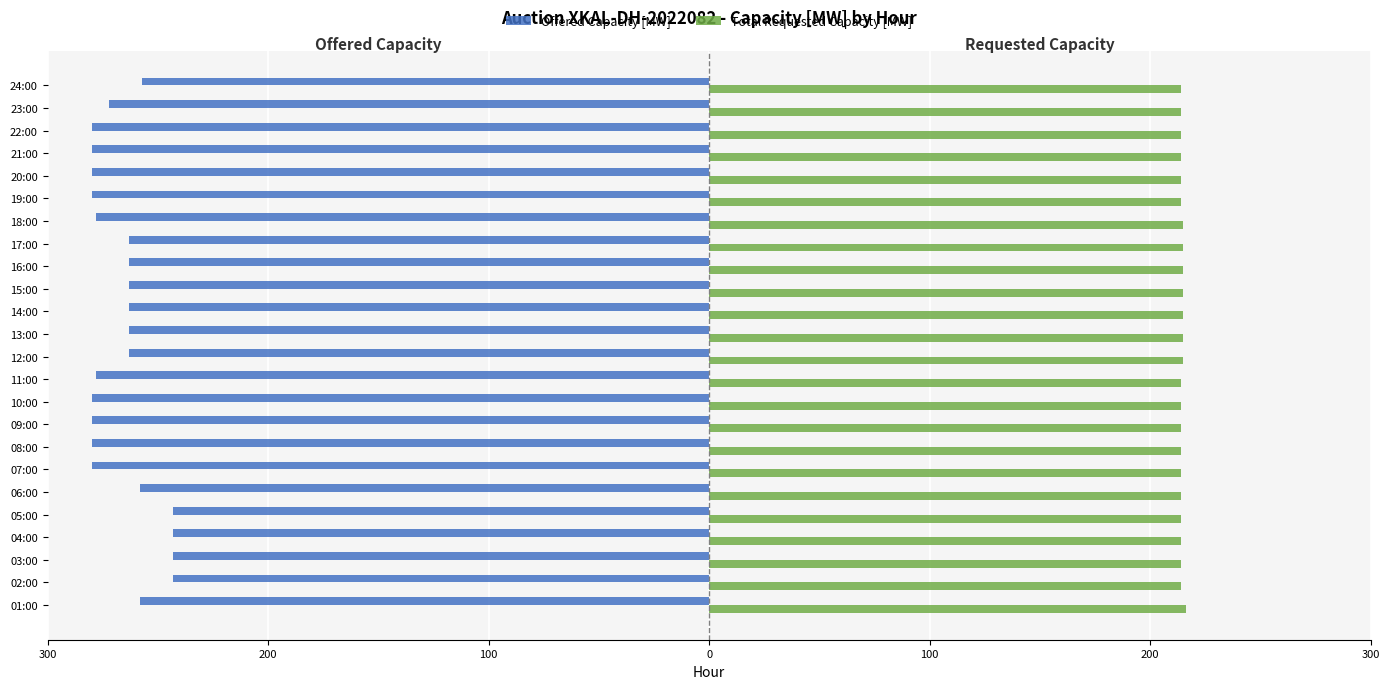

What are all the series names shown in the legend?

Offered Capacity [MW], Total Requested Capacity [MW]